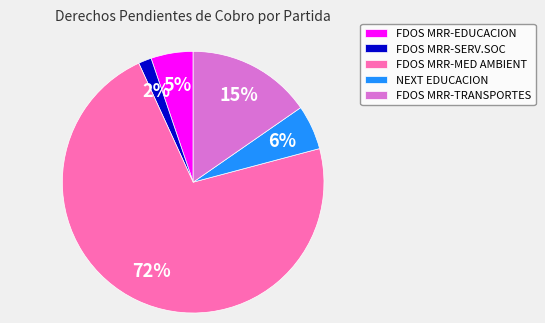

Is there any slice that represents more than half of the pie?

Yes